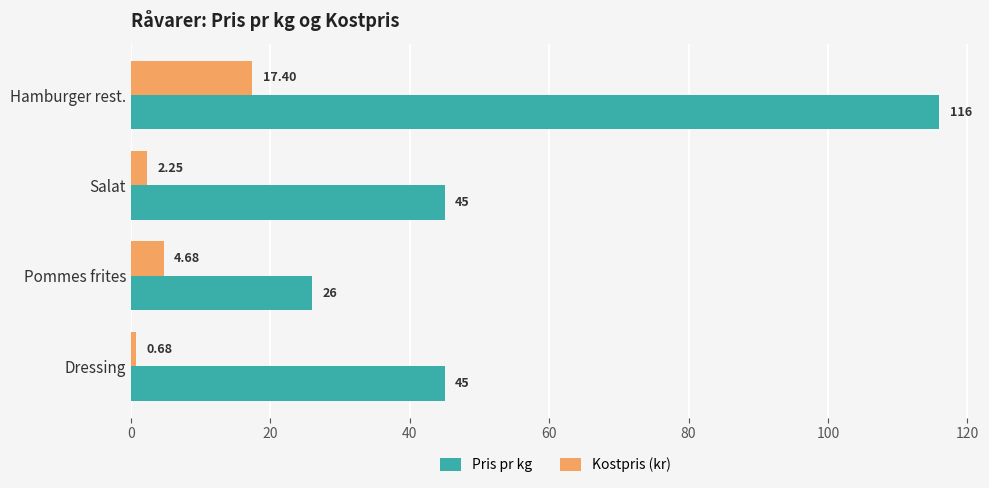

Rank the series by their maximum value, from highest to lowest.

Pris pr kg, Kostpris (kr)